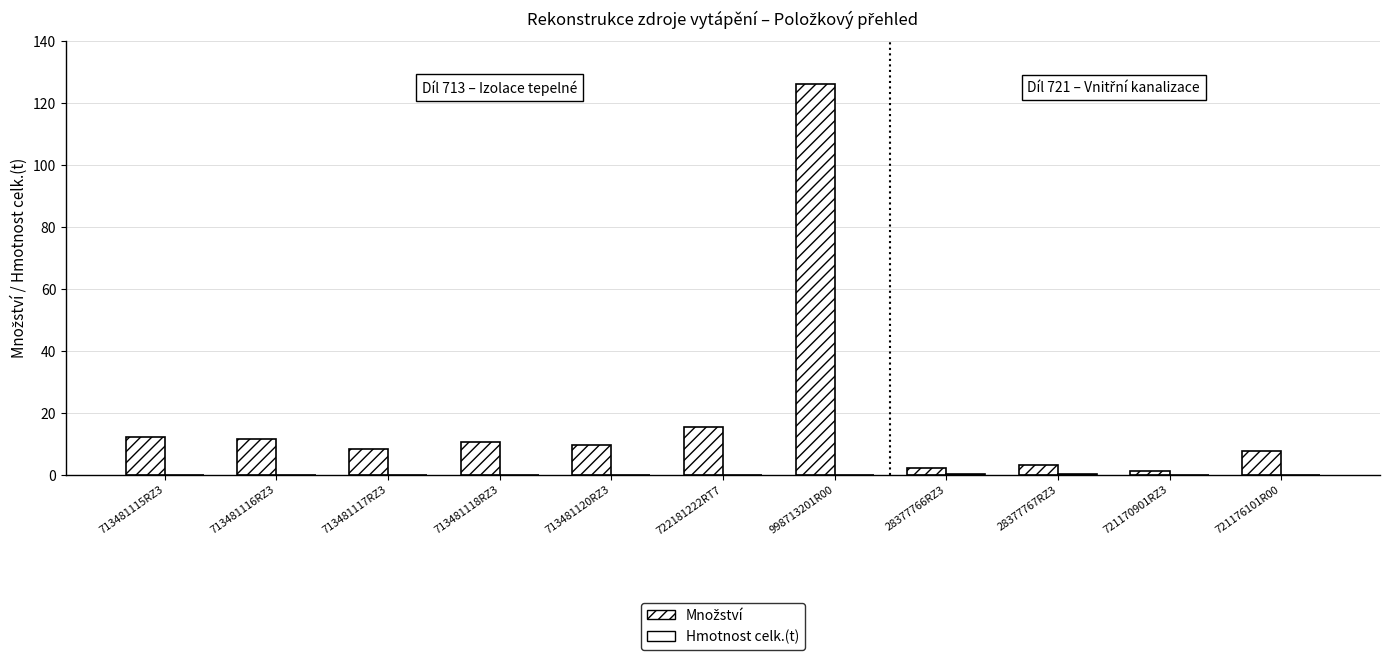

The value of Hmotnost celk.(t) at 713481117RZ3 is 0.0. True or false?

True